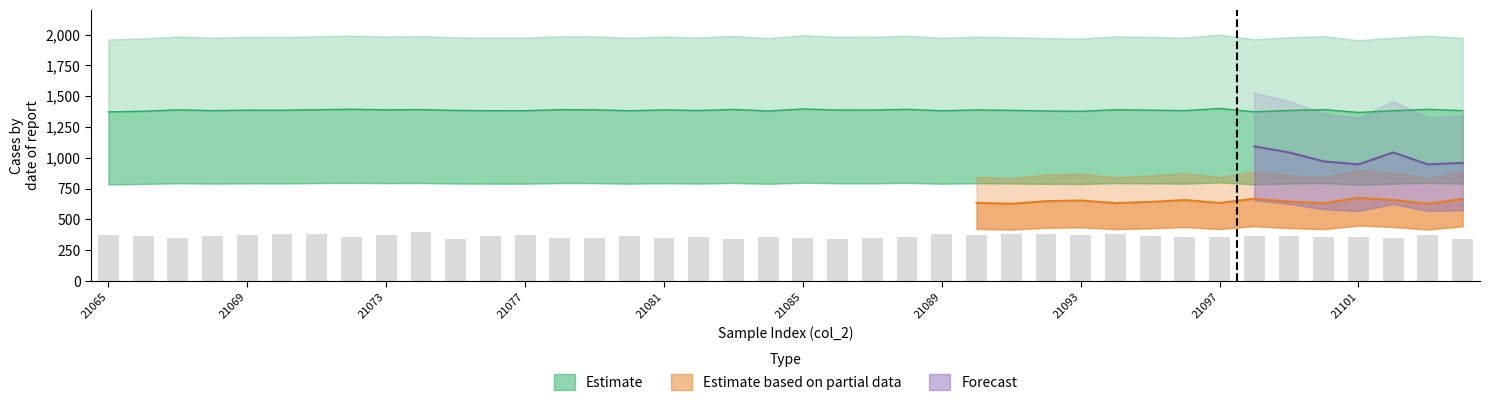

The chart shows a value of 647.8 at 21077. True or false?

False